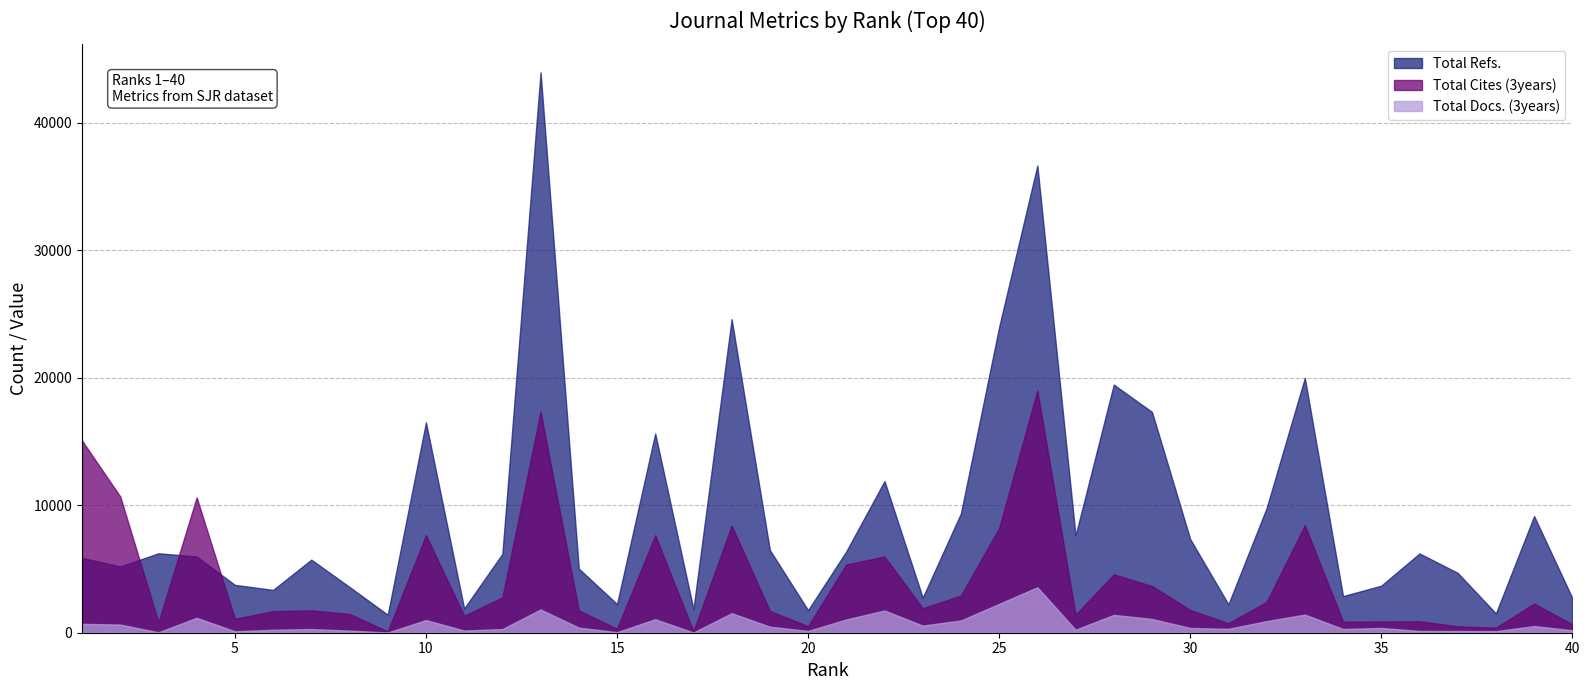

How many categories are shown in the chart?

40